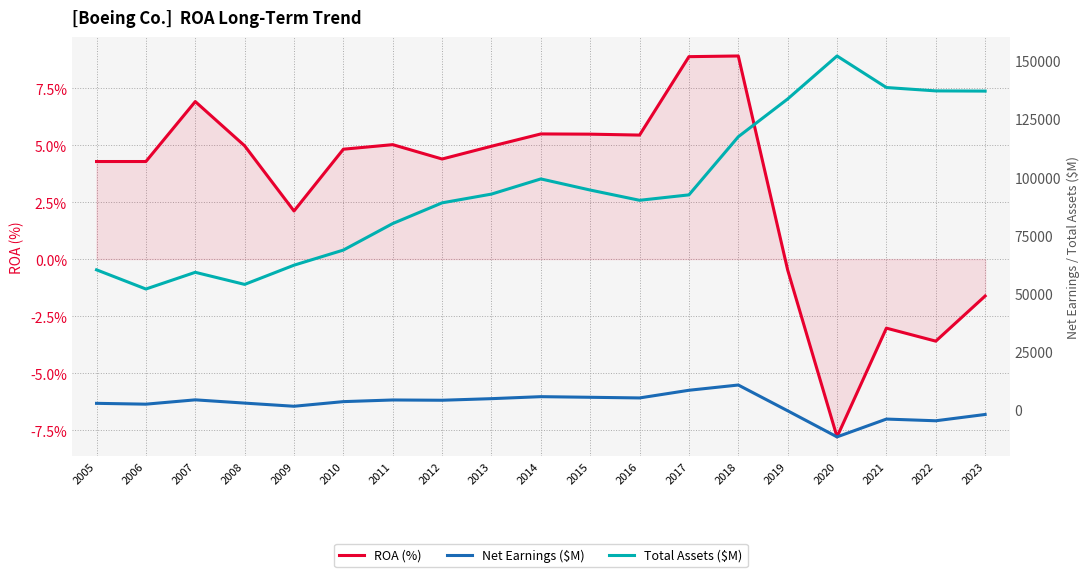

Is the value of Net Earnings ($M) at 2005 greater than the value of Total Assets ($M) at 2015?

No